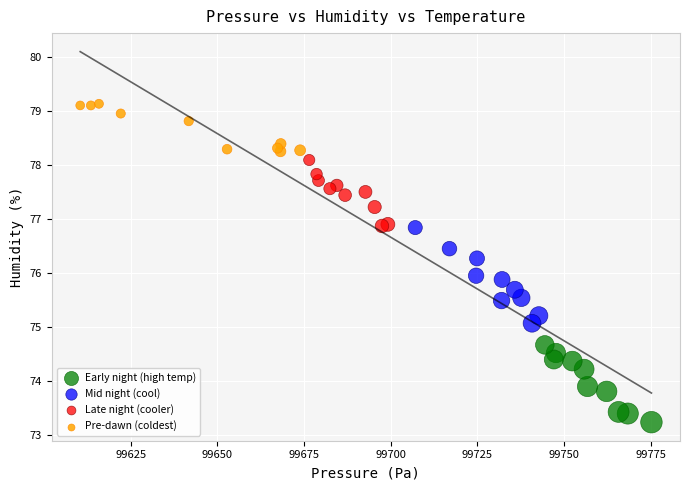

Which series reaches the maximum Y coordinate?

Pre-dawn (coldest)